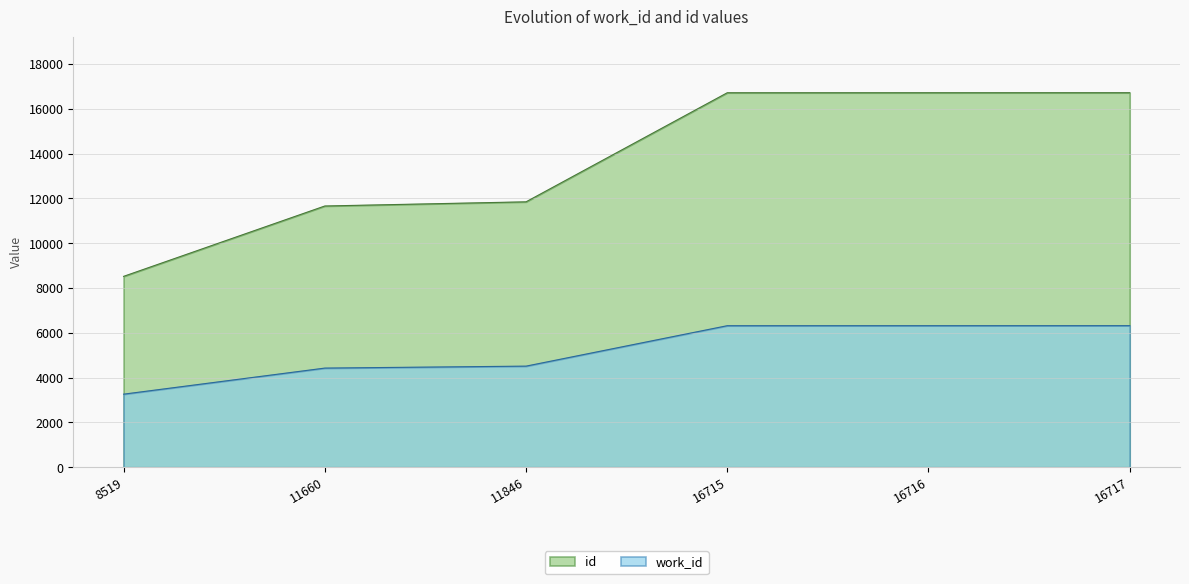

What is the maximum value for work_id?

6319